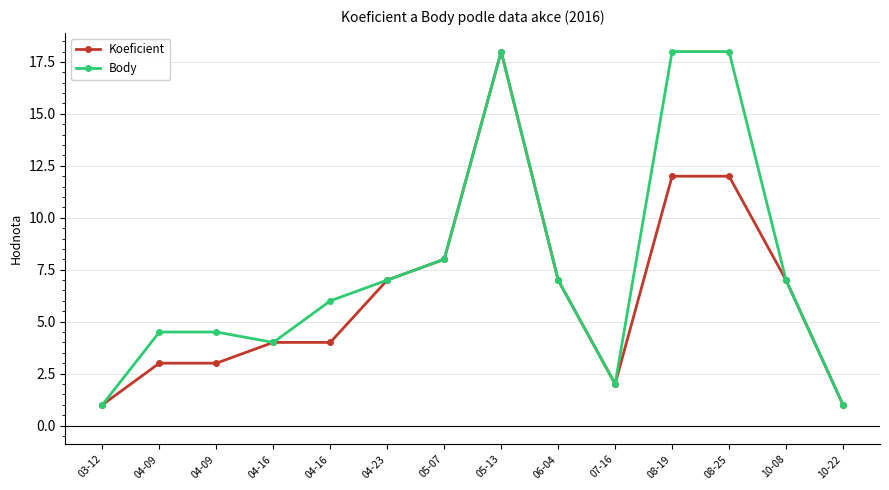

What are all the series names shown in the legend?

Koeficient, Body